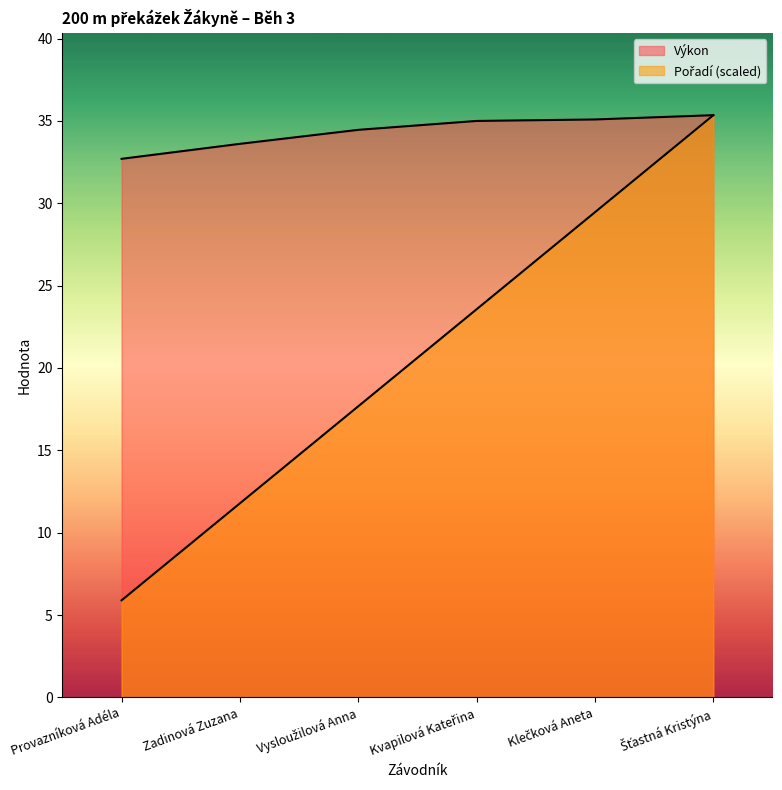

True or false: Pořadí and Výkon cross at least once.

False